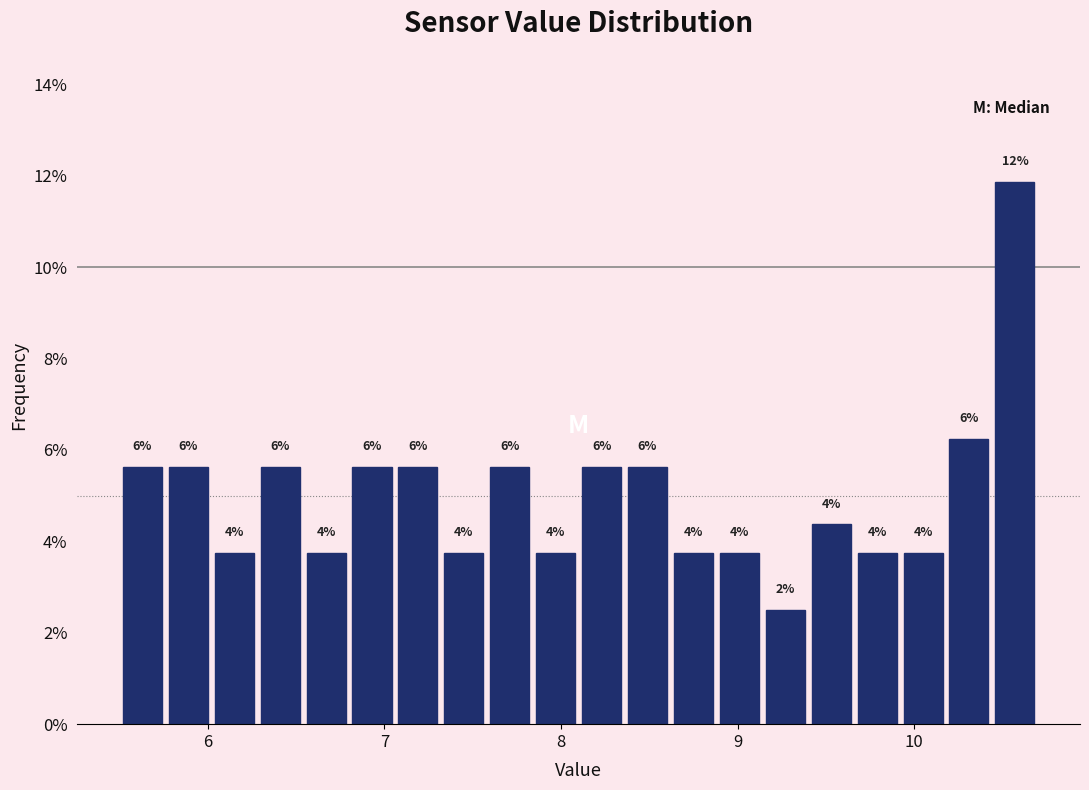

Around what value on the x-axis is the tallest bar? Give the approximate position of its centre, as read against the axis.

10.6